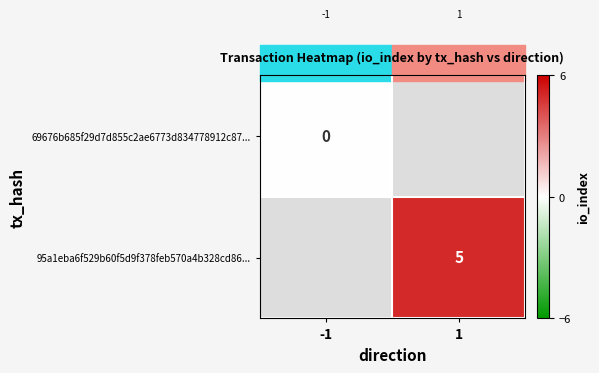

How many data points does each series have?

2